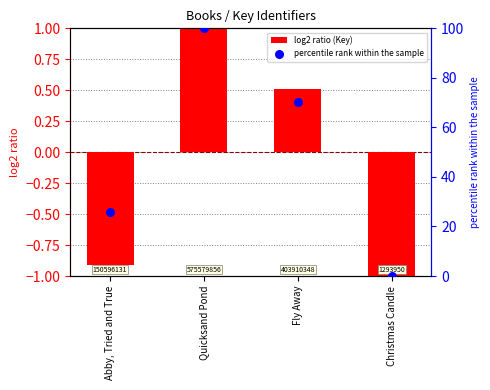

At how many categories does at least one series exceed 48?

2